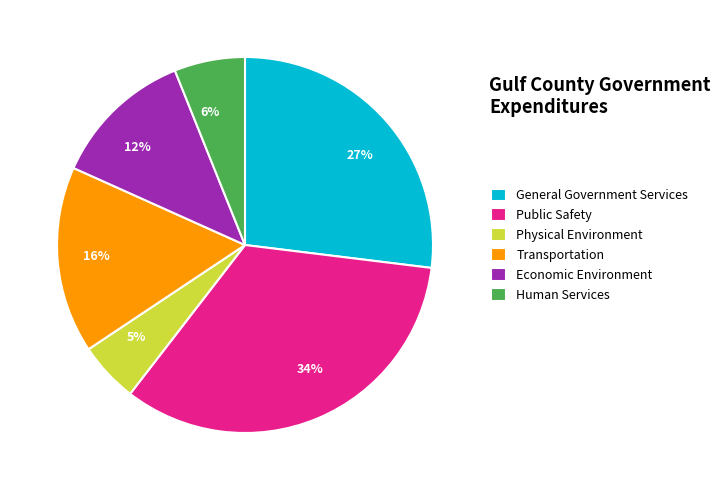

Which has a higher value, General Government Services or Transportation?

General Government Services